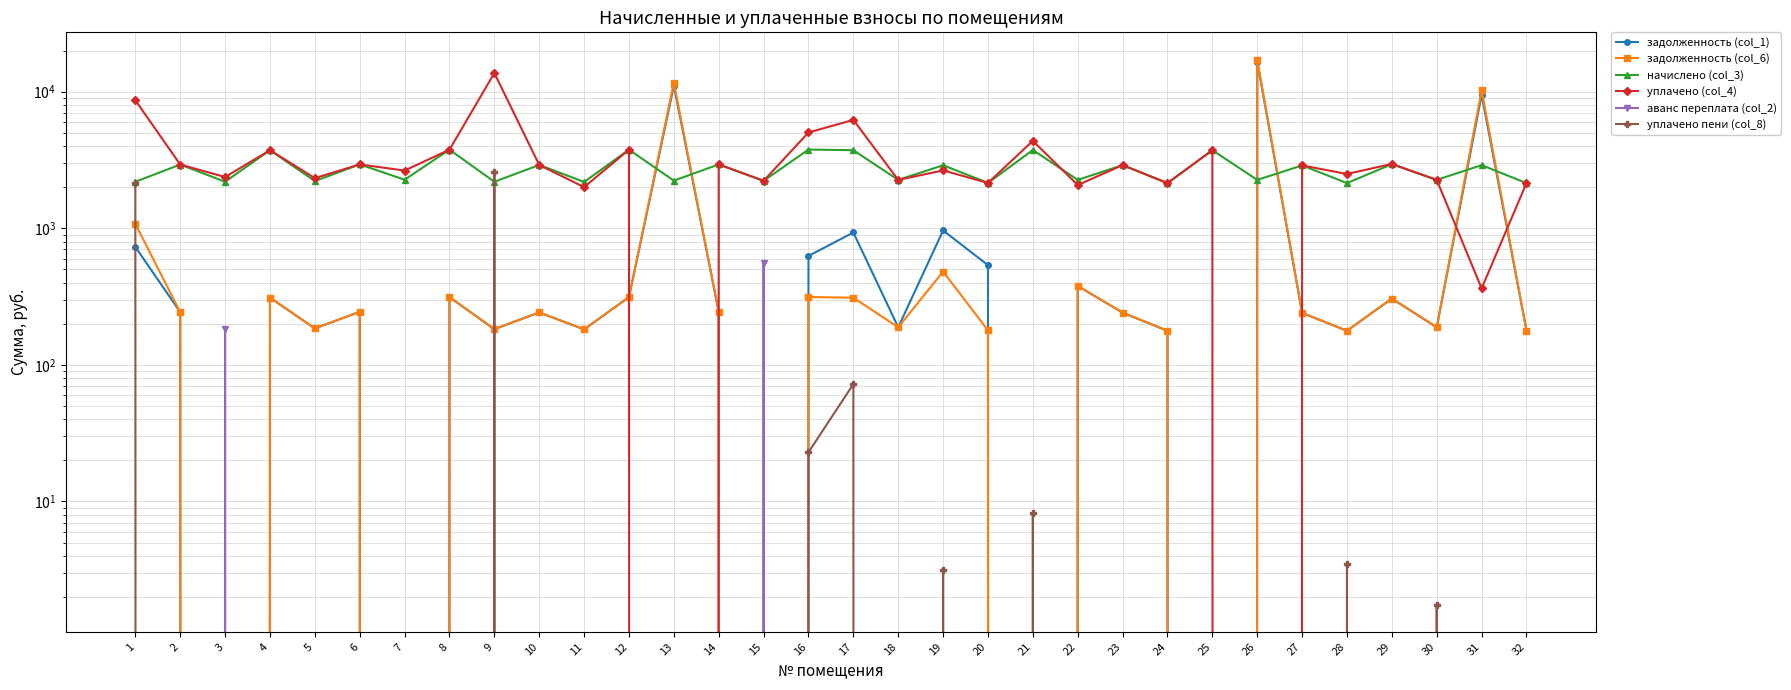

At which category is the sum across all series the highest?

26